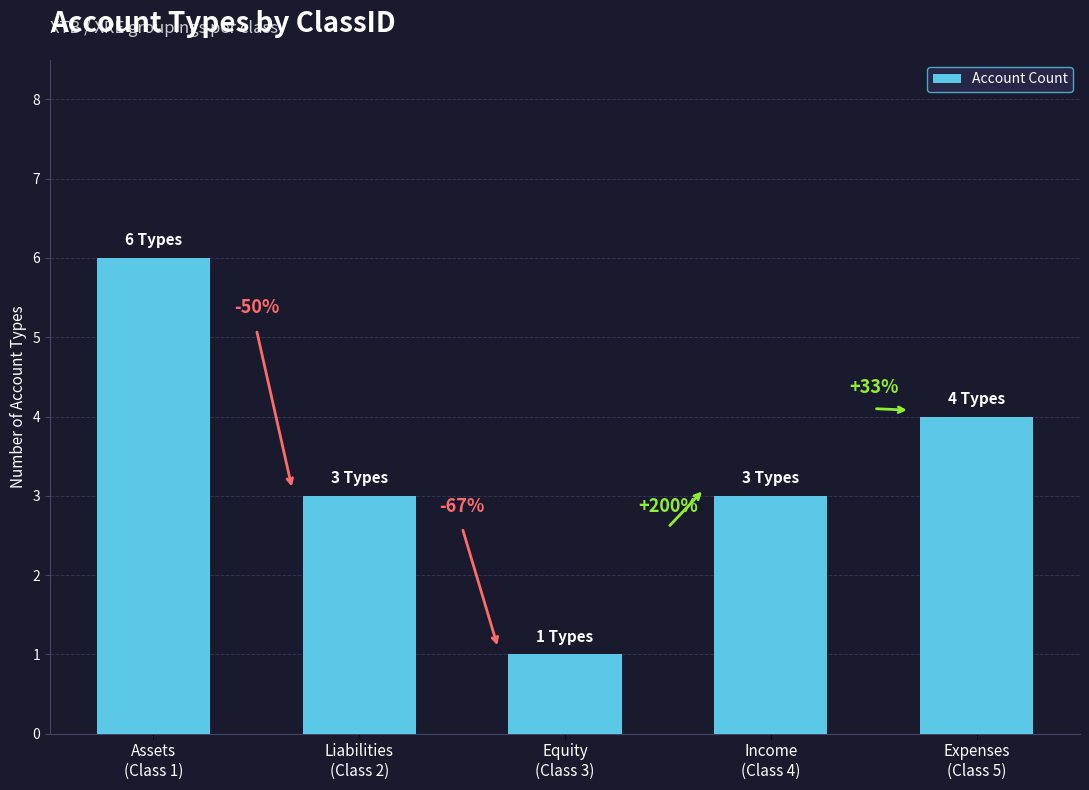

How many bars are there in total?

5